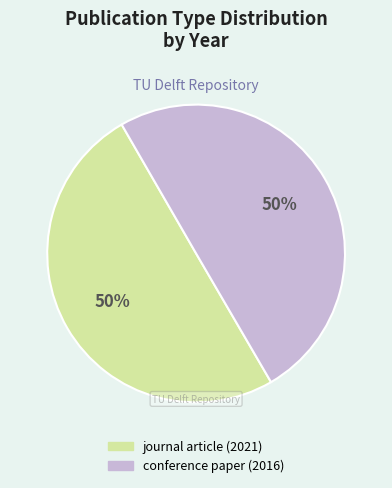

Do conference paper (2016) and journal article (2021) together represent more than half of the pie?

Yes